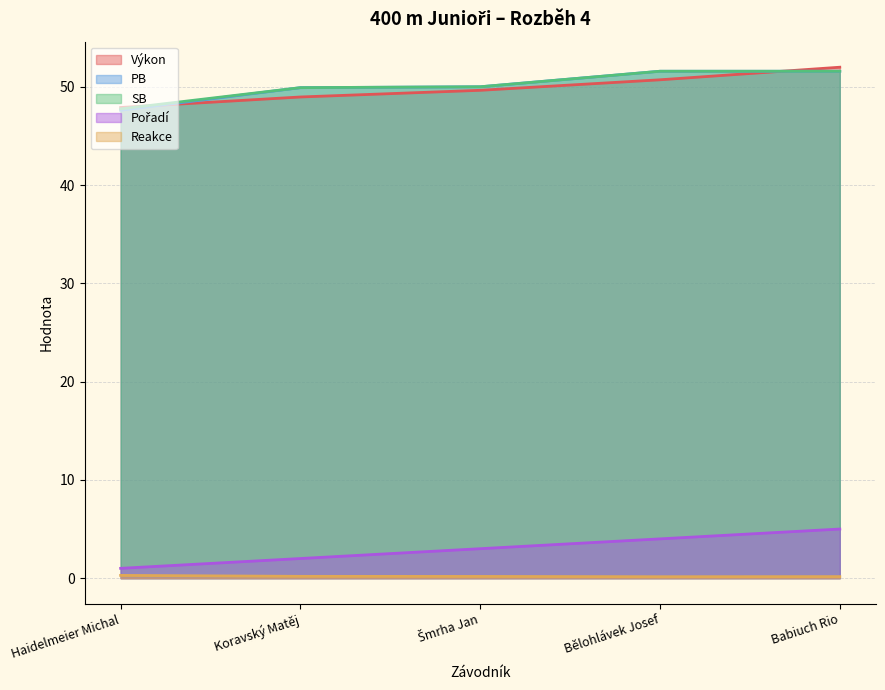

What is the difference between the second highest and minimum values in the PB series?

4.0